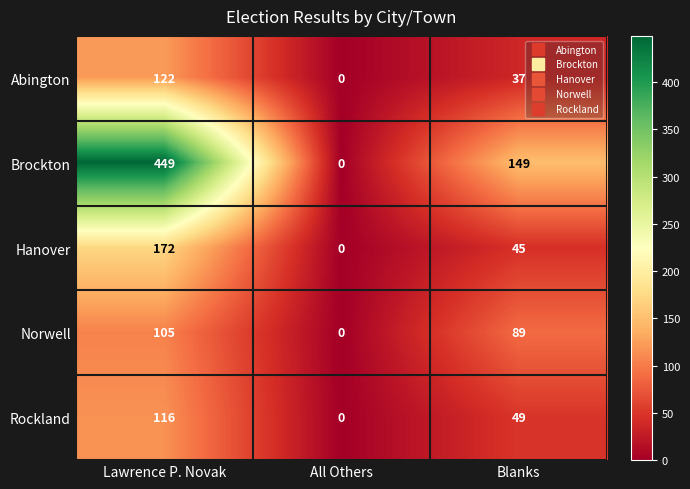

Which series has the largest total across all categories?

Brockton